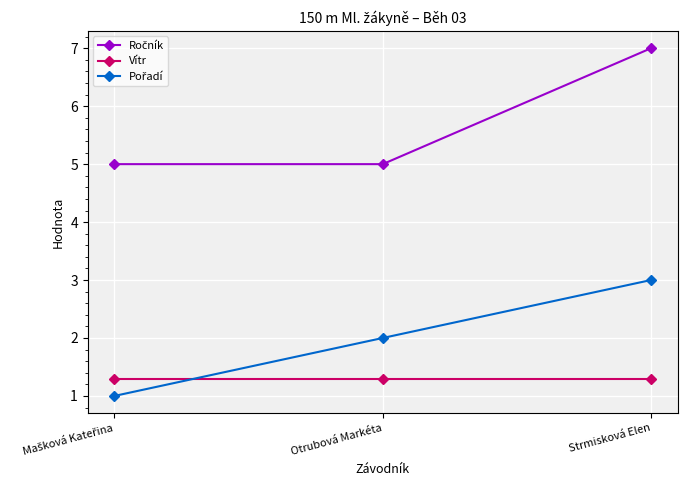

What is the spread (max minus min) of values at Otrubová Markéta?

3.7